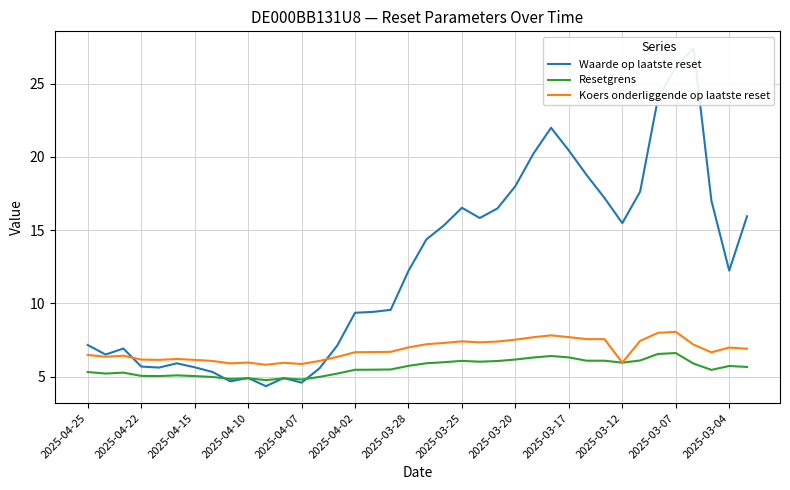

Is it true that Resetgrens equals 1.7 at 2025-03-12?

False